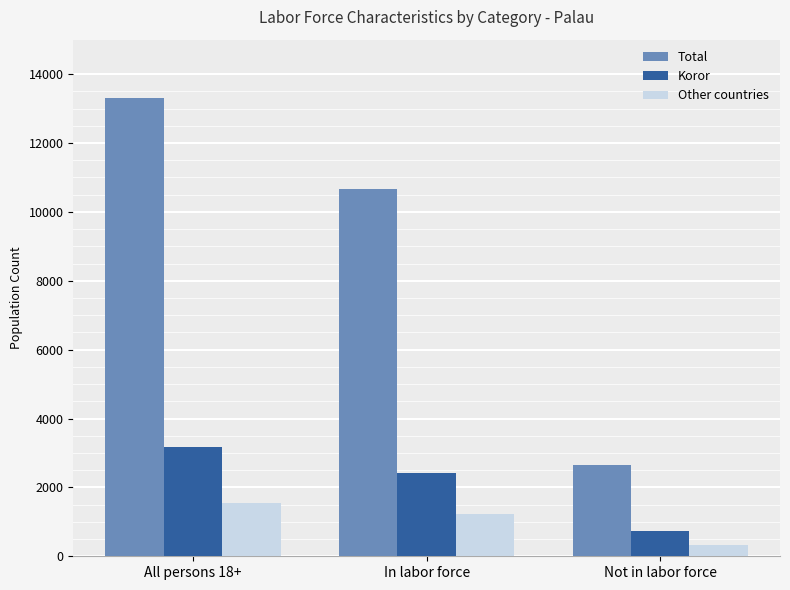

The value of Other countries at All persons 18+ is 2674. True or false?

False